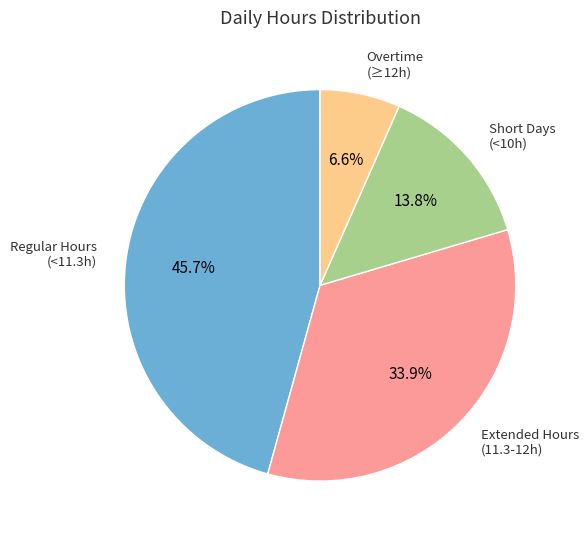

To the nearest percent, what is the difference between the largest and smallest slice percentages?

39%